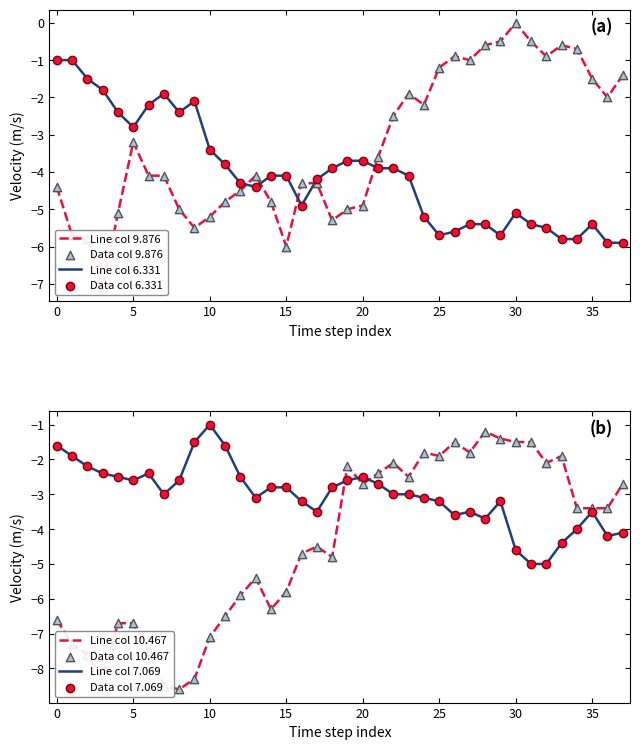

What is the minimum value for Line col 6.331?

-5.9